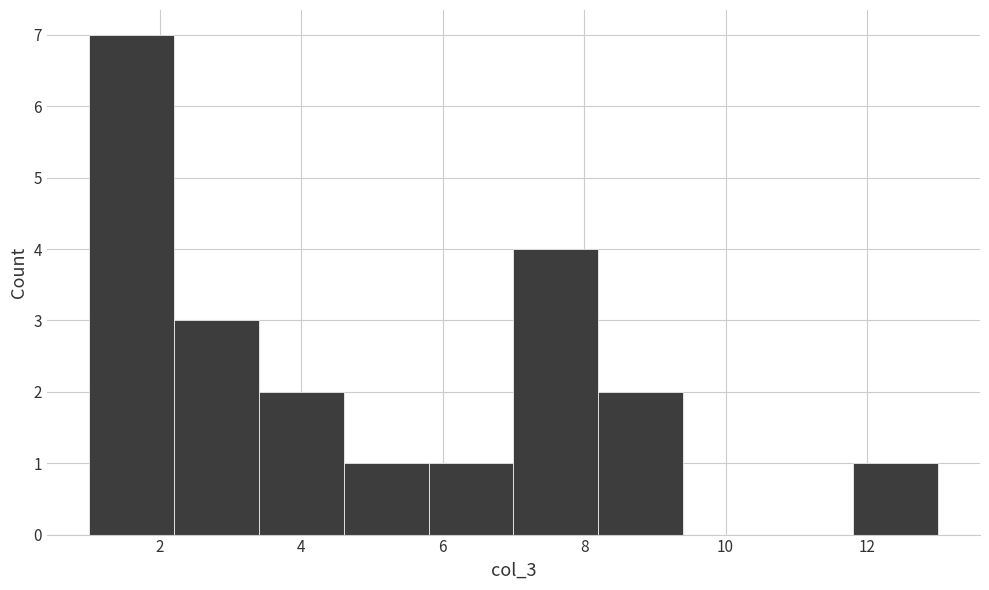

Reading left to right, list every bar in this chart as the range it spans on the x-axis followed by its height. The values are not printed on the chart, so give them approximately, as read against the axis.

1.0 to 2.2: 7
2.2 to 3.4: 3
3.4 to 4.6: 2
4.6 to 5.8: 1
5.8 to 7.0: 1
7.0 to 8.2: 4
8.2 to 9.4: 2
9.4 to 10.6: 0
10.6 to 11.8: 0
11.8 to 13.0: 1